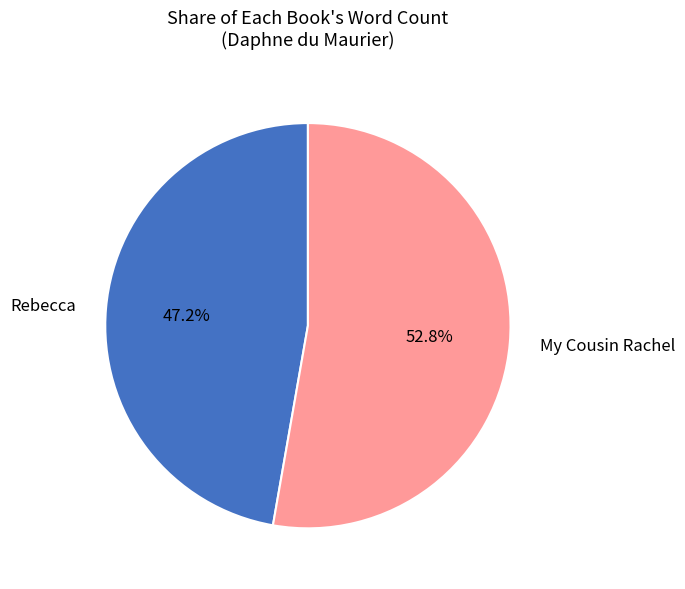

How many segments does this pie chart have?

2